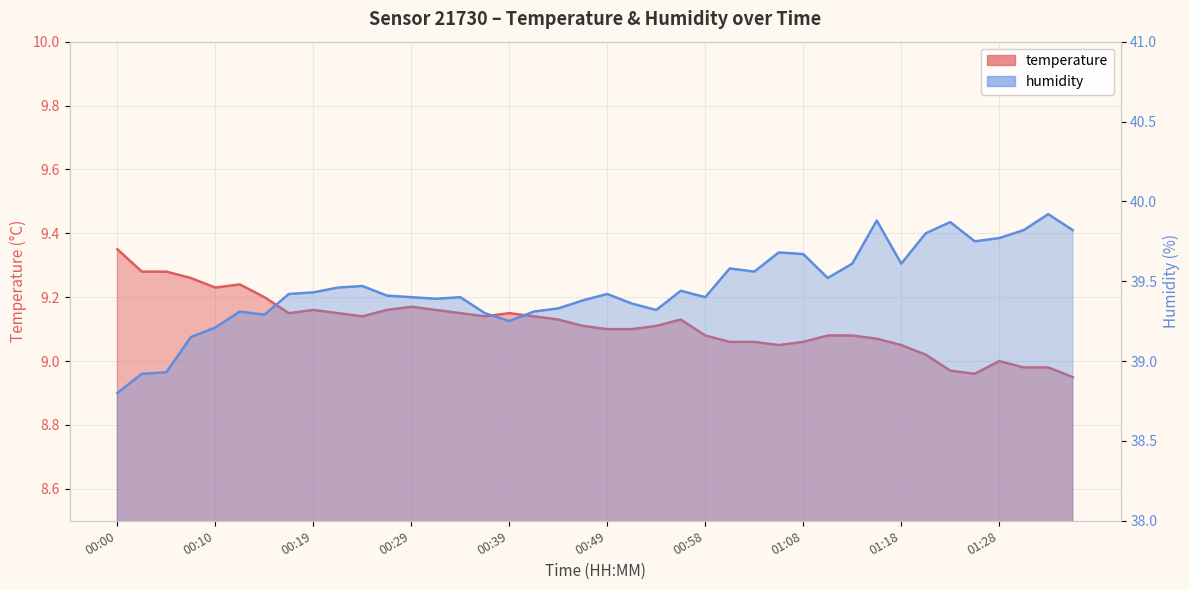

What is the label of the 16th point from the right?

00:58